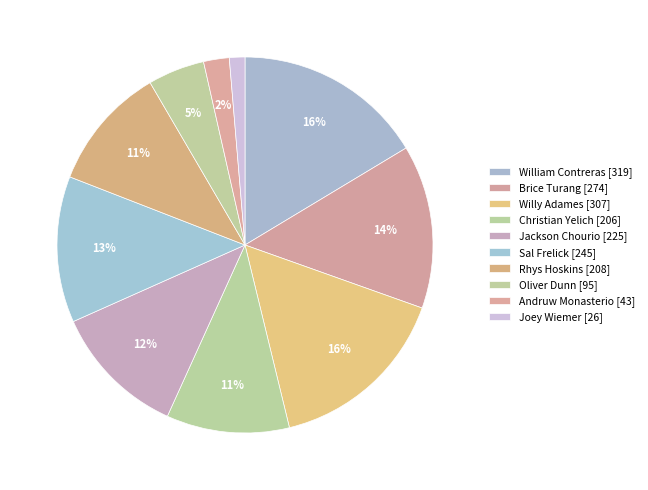

How many slices are in this pie chart?

10